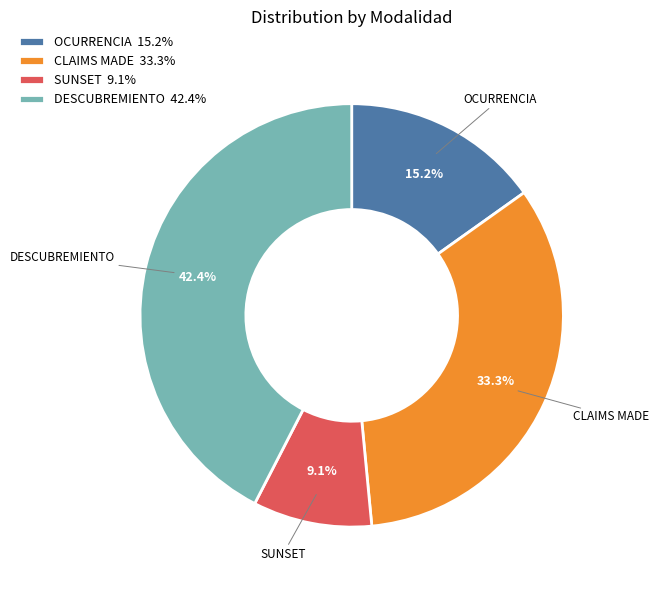

Is OCURRENCIA the majority of the pie?

No